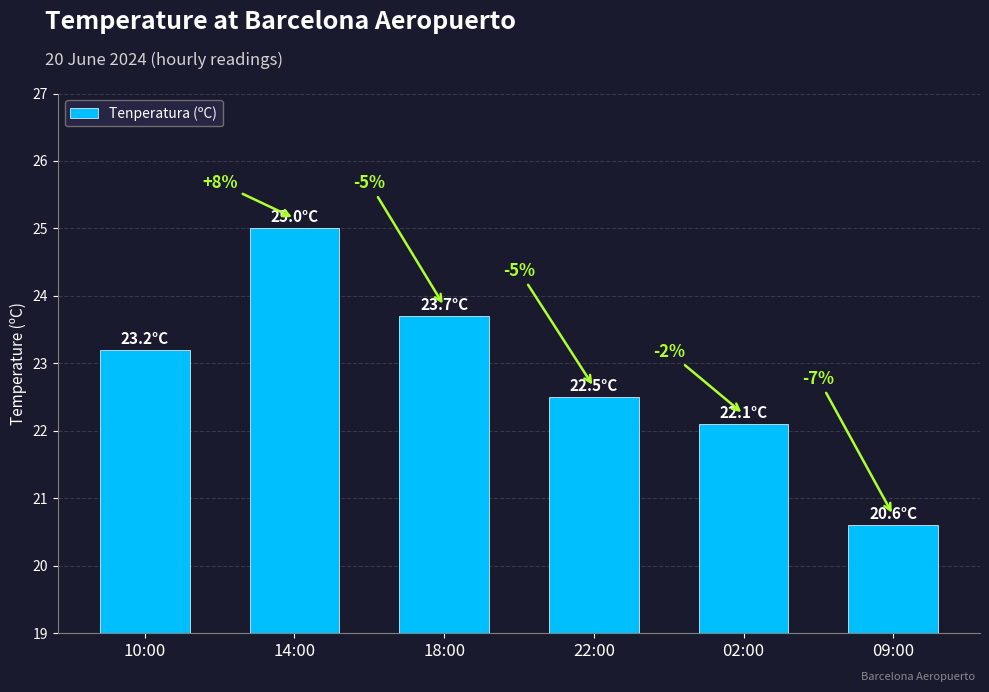

What is the change in value from 10:00 to 09:00?

-2.6